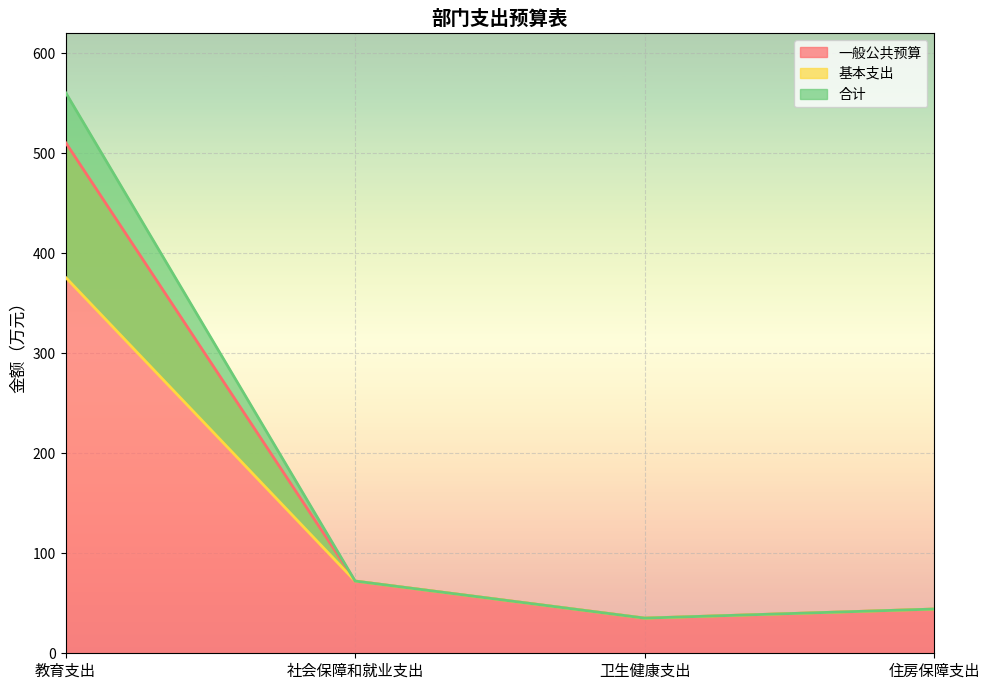

List the labels in order of 一般公共预算 value, smallest first.

卫生健康支出, 住房保障支出, 社会保障和就业支出, 教育支出